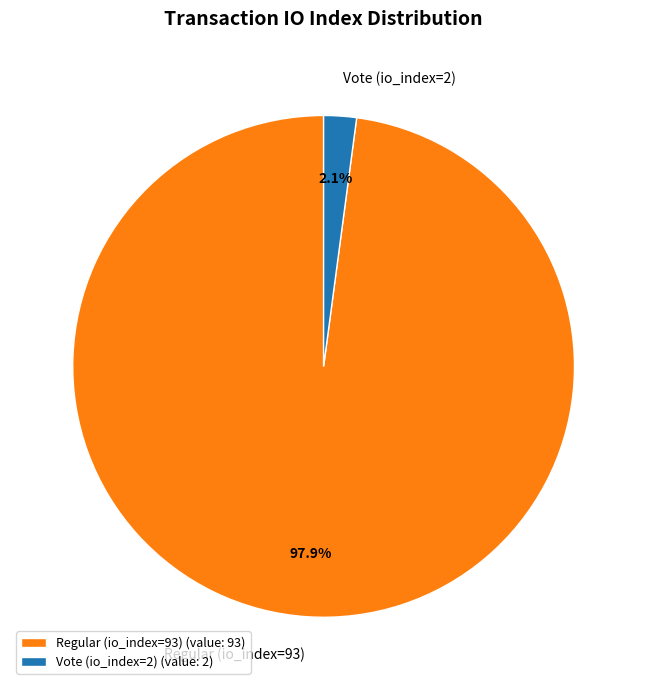

Rank the categories by value from lowest to highest.

Vote (io_index=2), Regular (io_index=93)